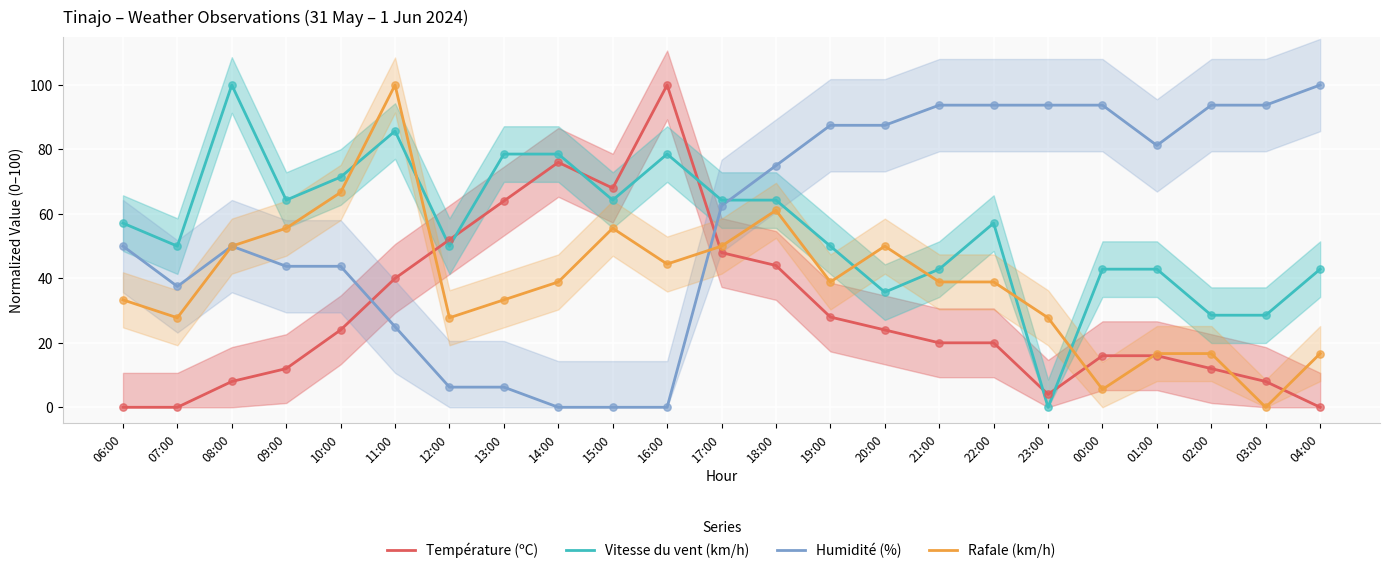

At how many categories does at least one series exceed 23?

23